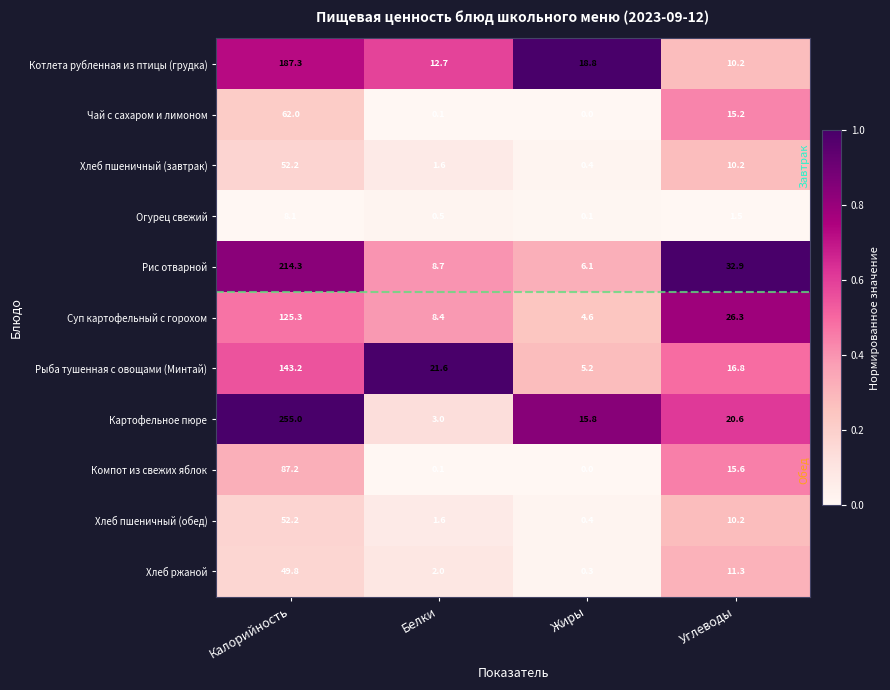

What is the average value of the Чай с сахаром и лимоном series?

19.3